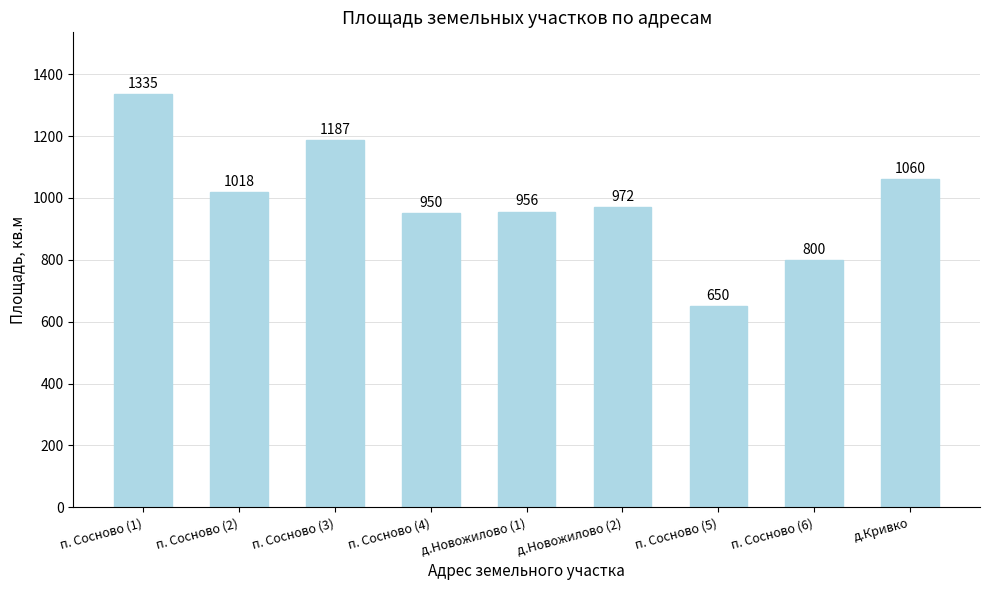

List the labels in order of value, smallest first.

п. Сосново (5), п. Сосново (6), п. Сосново (4), д.Новожилово (1), д.Новожилово (2), п. Сосново (2), д.Кривко, п. Сосново (3), п. Сосново (1)